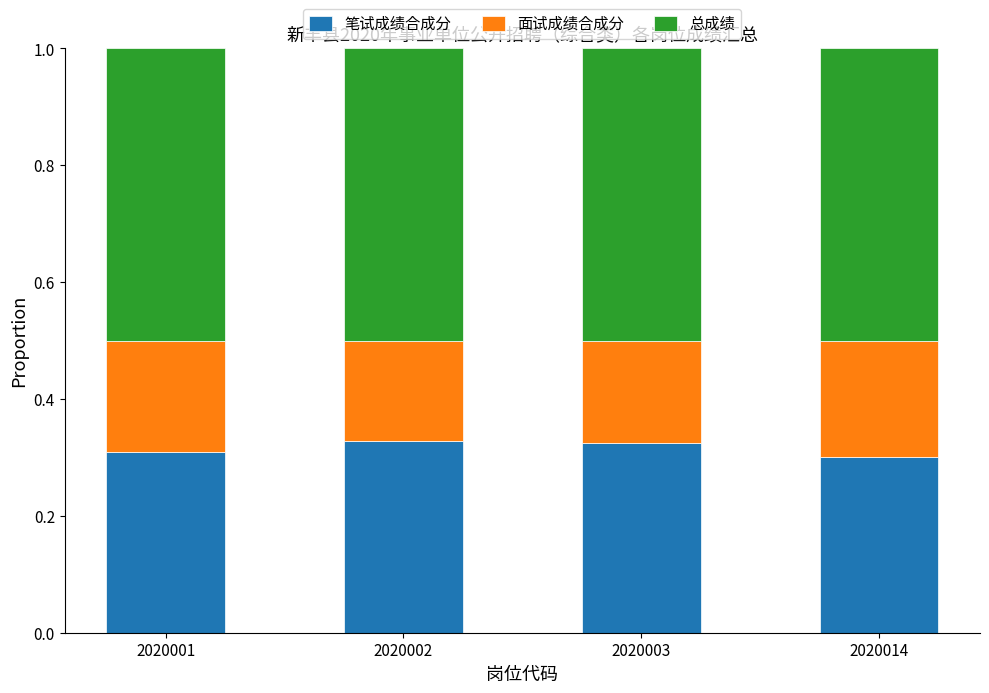

The 笔试成绩合成分 series shows 0.3 at 2020001. True or false?

True